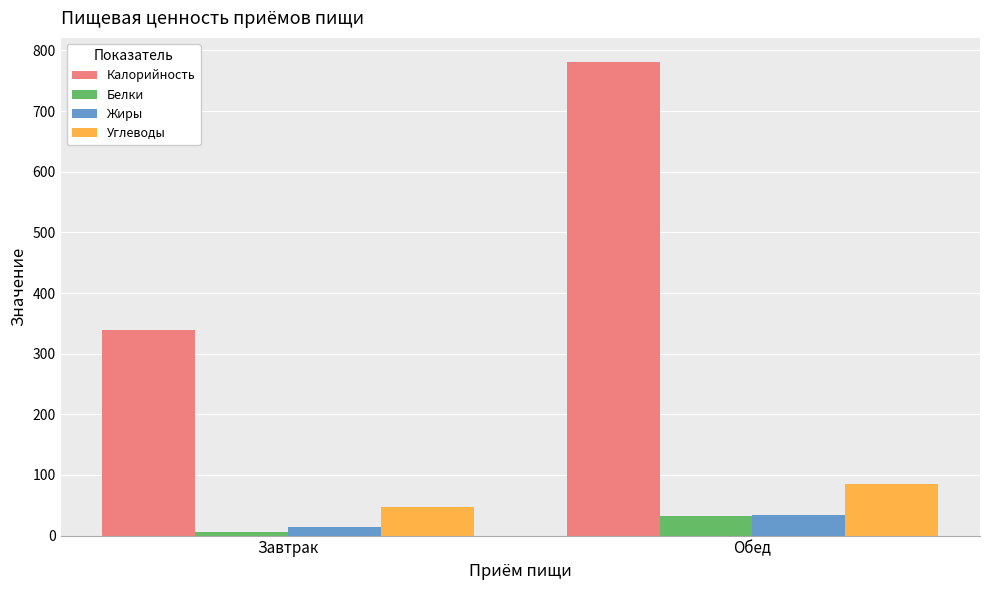

What position from the left is Завтрак?

1